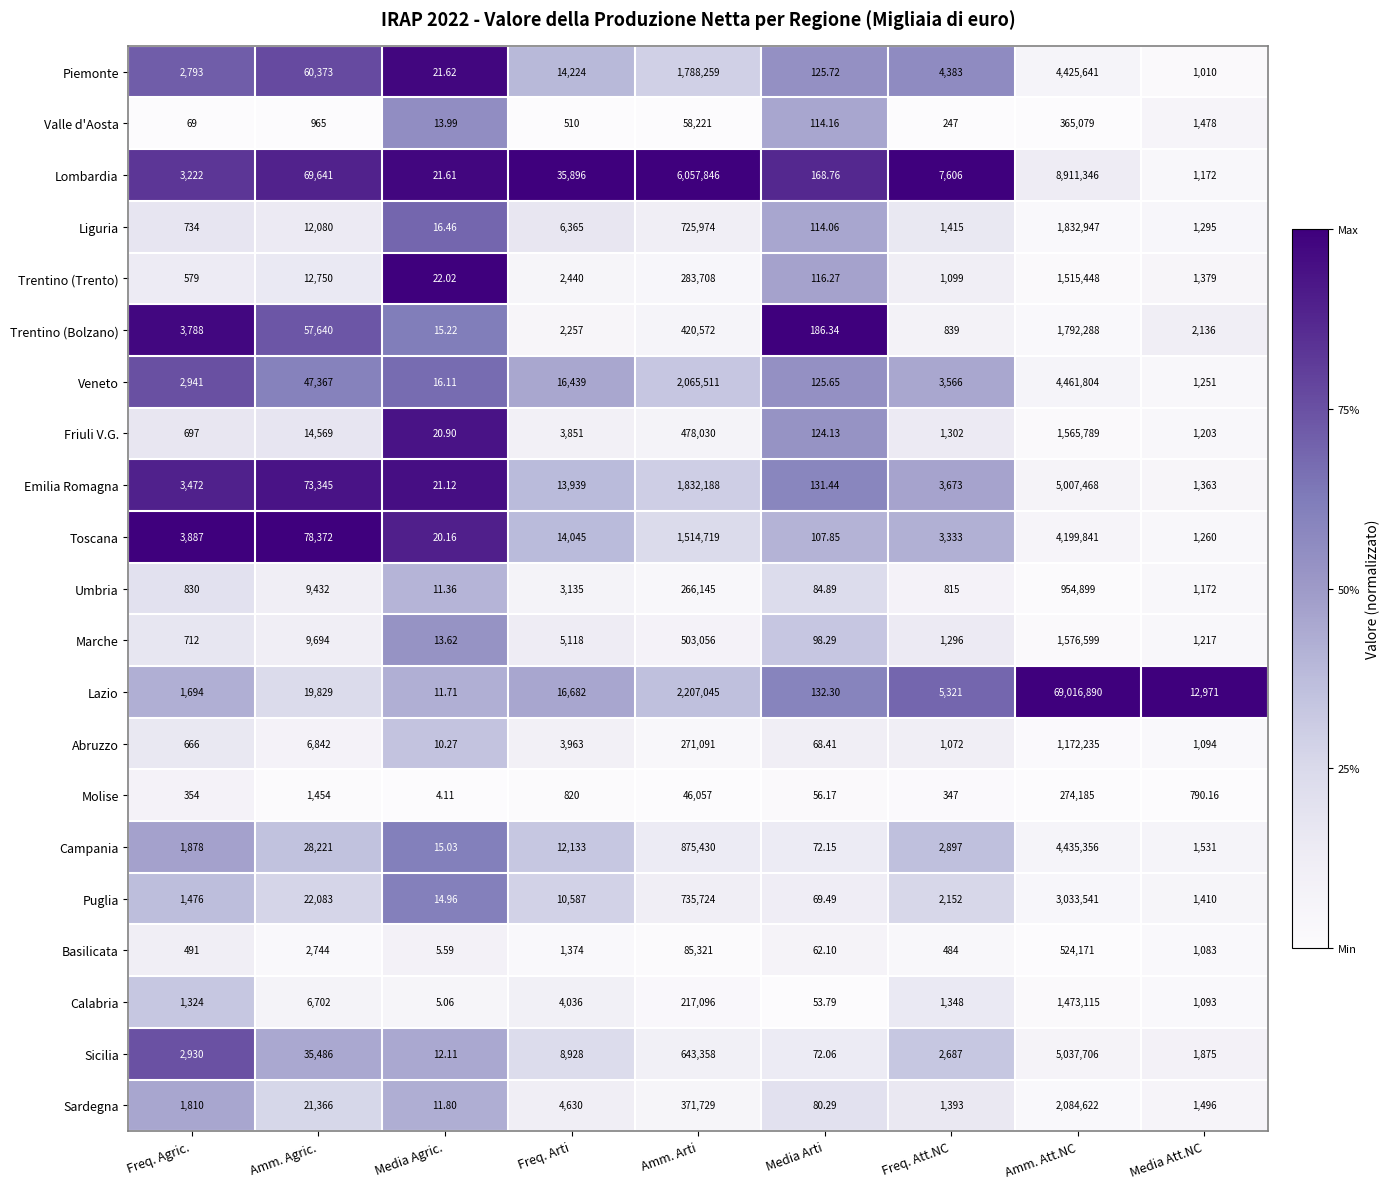

Is the value of Calabria at Media Agric. greater than the value of Trentino (Trento) at Freq. Agric.?

No